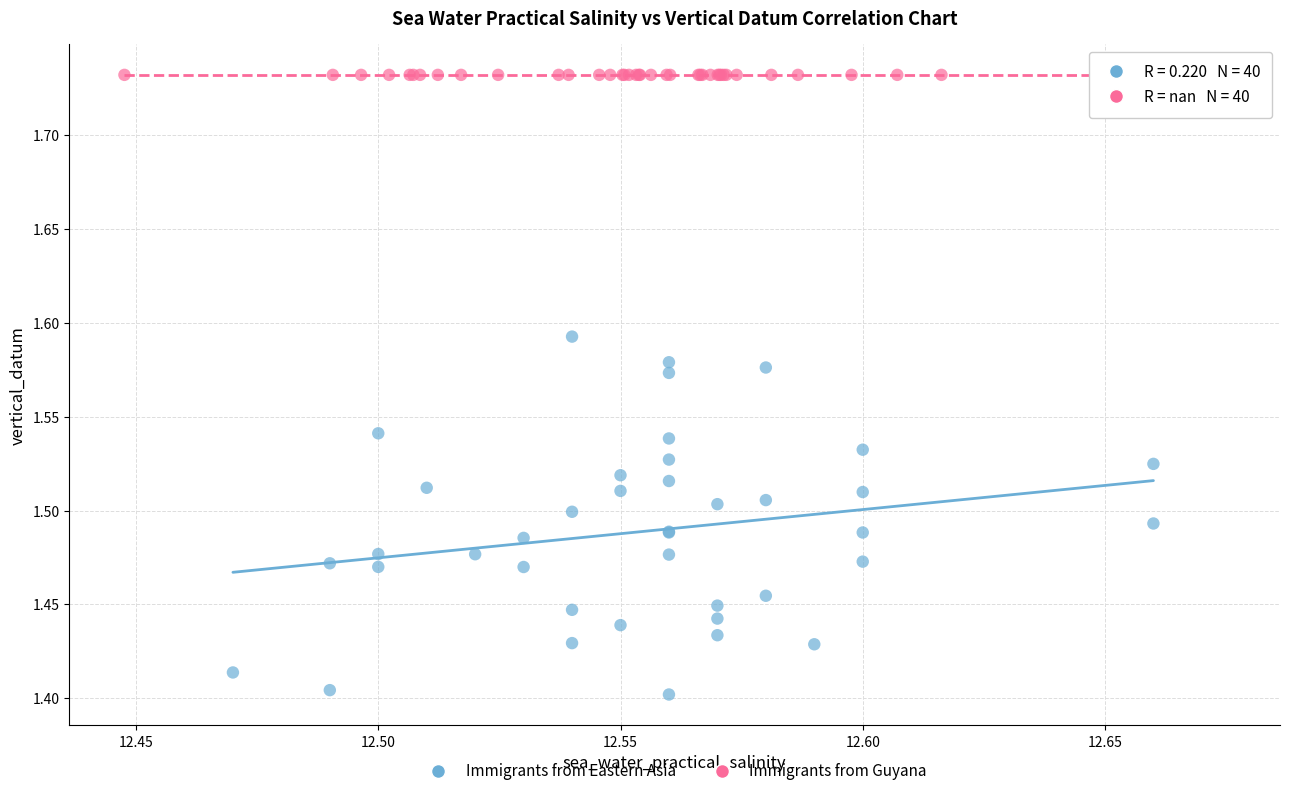

What are all the series names shown in the legend?

Immigrants from Eastern Asia, Immigrants from Guyana